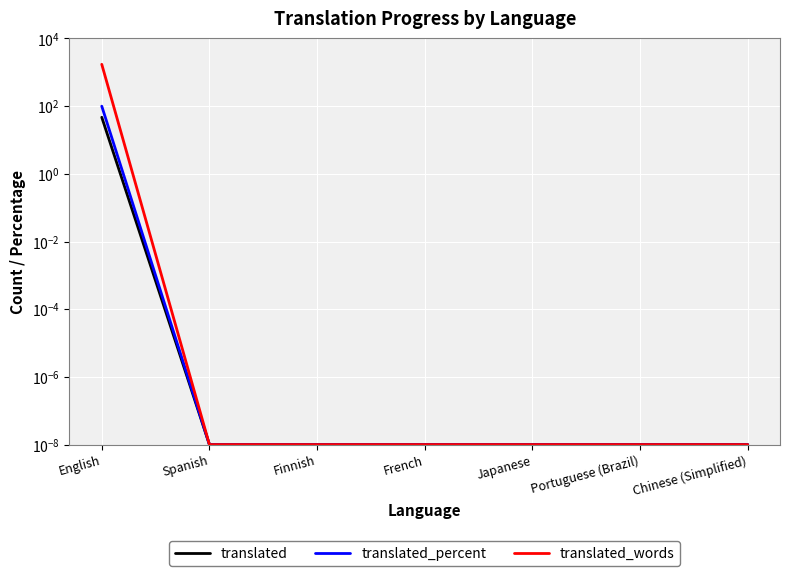

The value of translated_words at Spanish is 0.0. True or false?

False